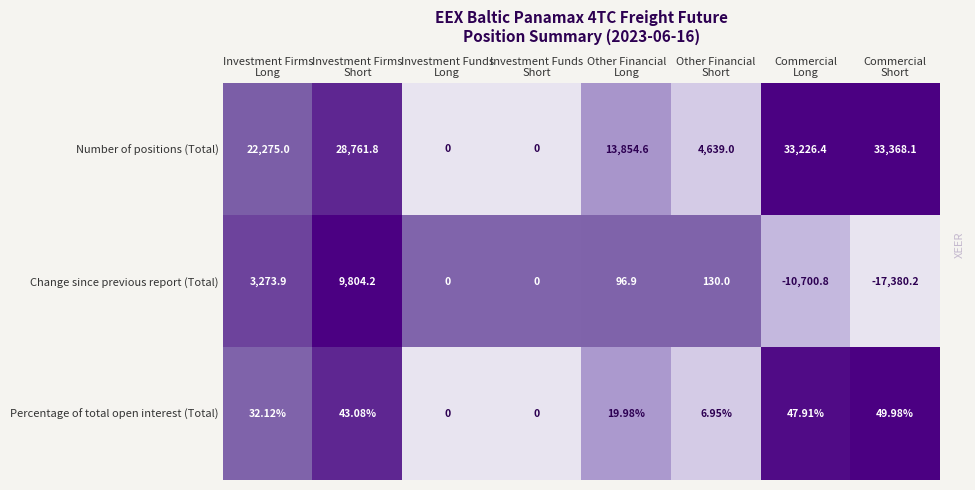

Which series has the largest range (max minus min)?

Number of positions (Total)